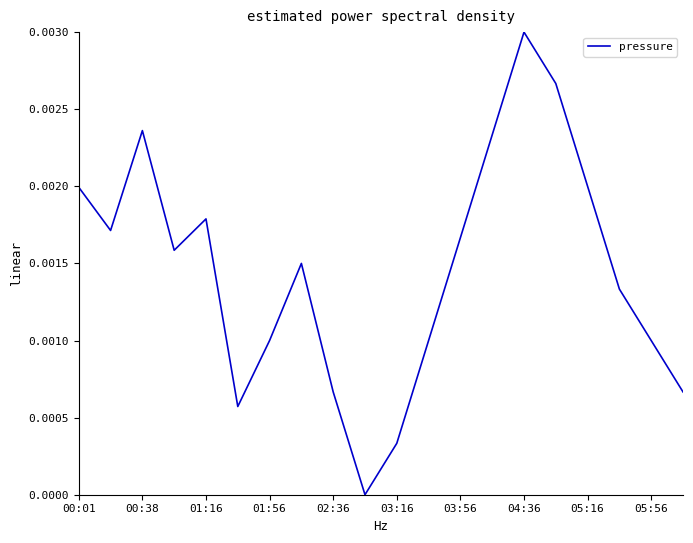

Does the chart display data point markers on the line(s)?

No